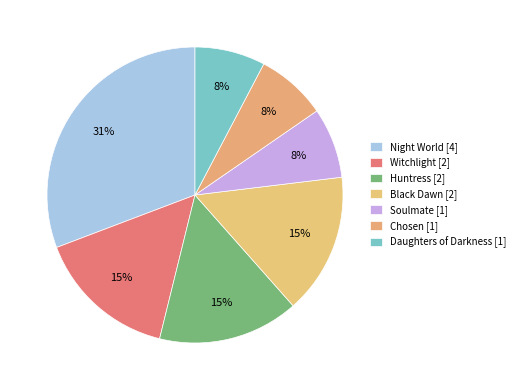

Which category has the smallest portion of the pie?

Soulmate